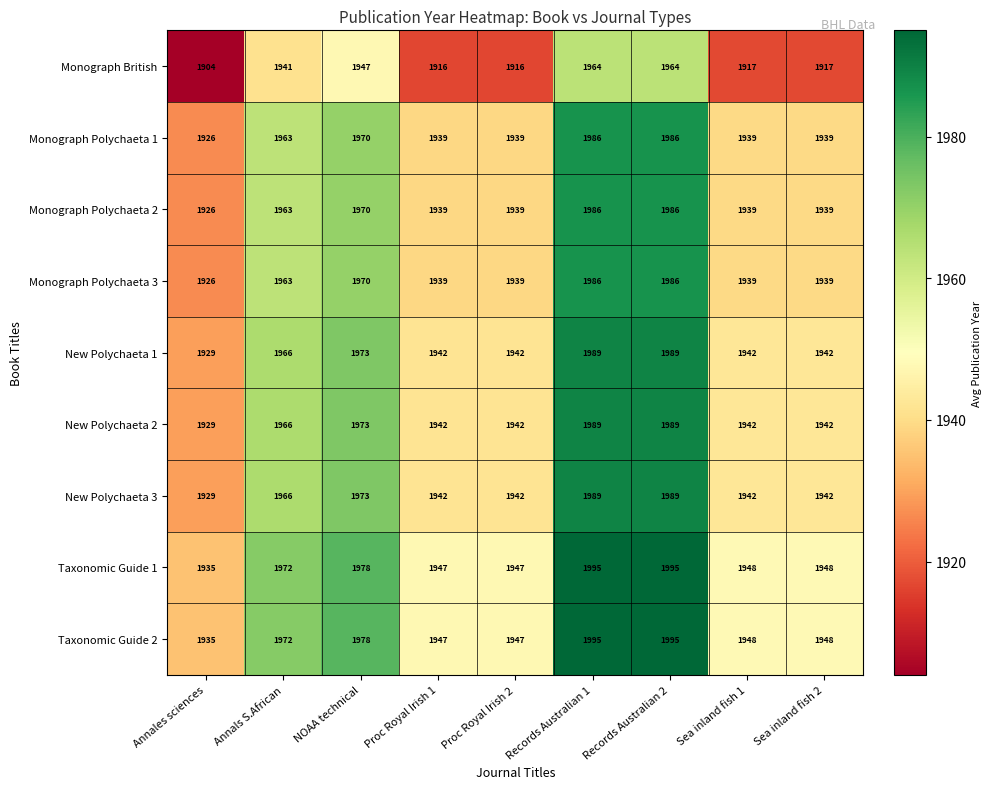

True or false: Monograph Polychaeta 3 has a value of 1939 at Proc Royal Irish 2.

True